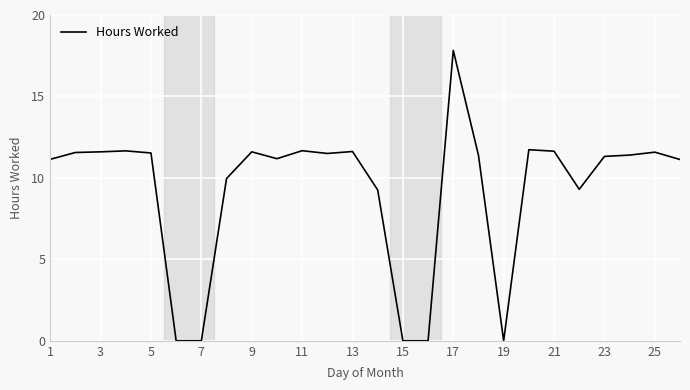

What is the maximum value shown in the chart?

17.8